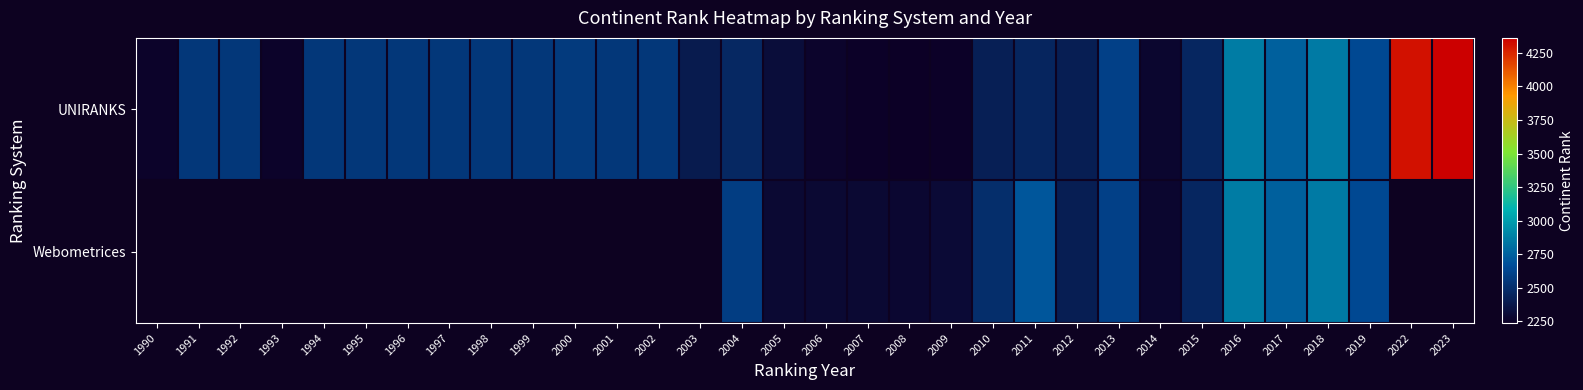

What is the total value across all series at 2016?

5734.0